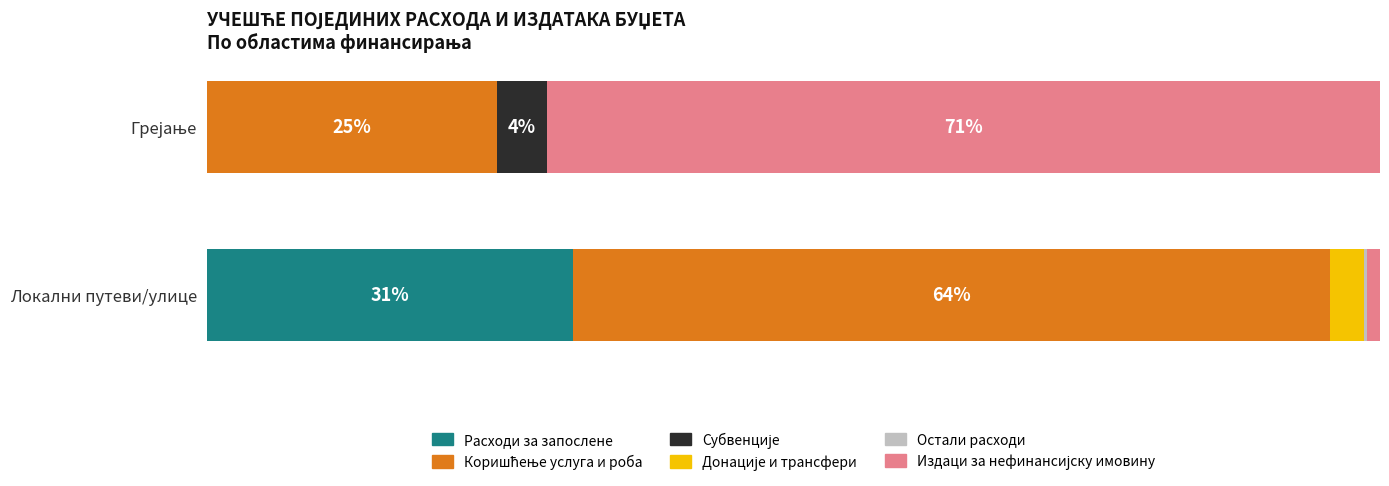

The Субвенције series shows 0.0 at 1. True or false?

True